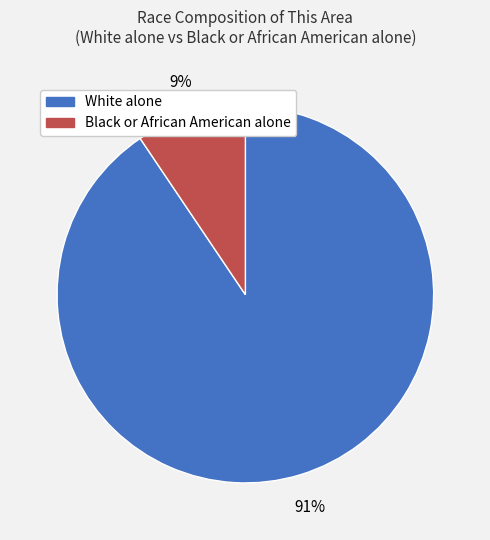

Count the number of slices in the pie.

2